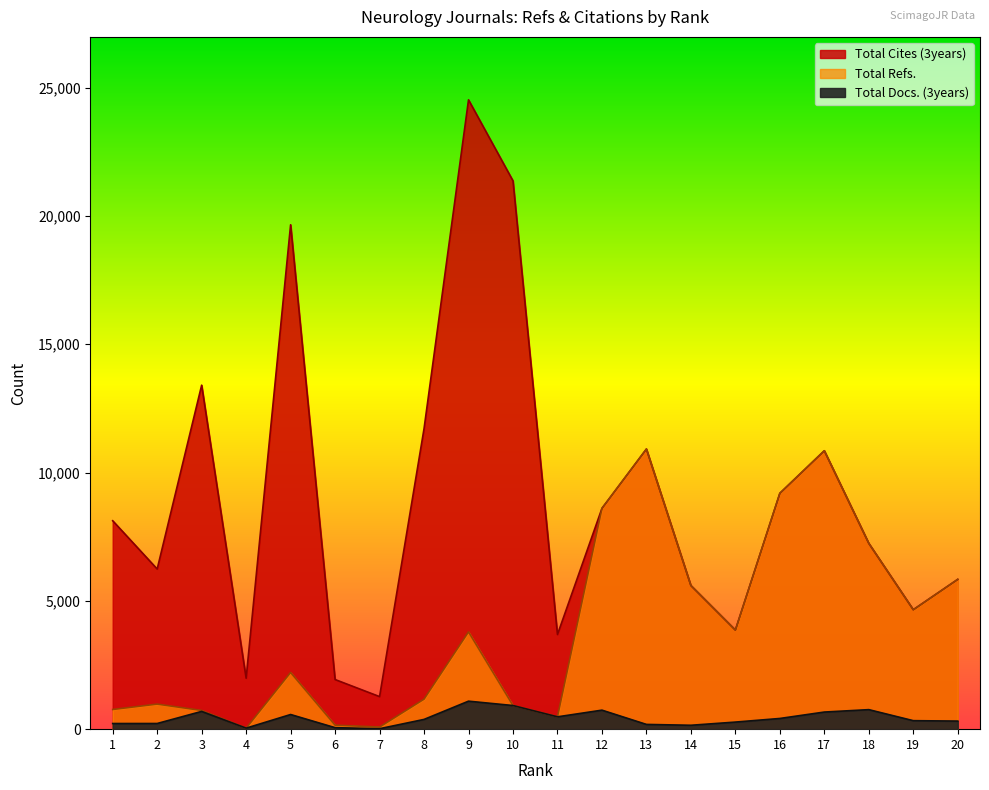

What is the sum of all Total Refs. values?

78080